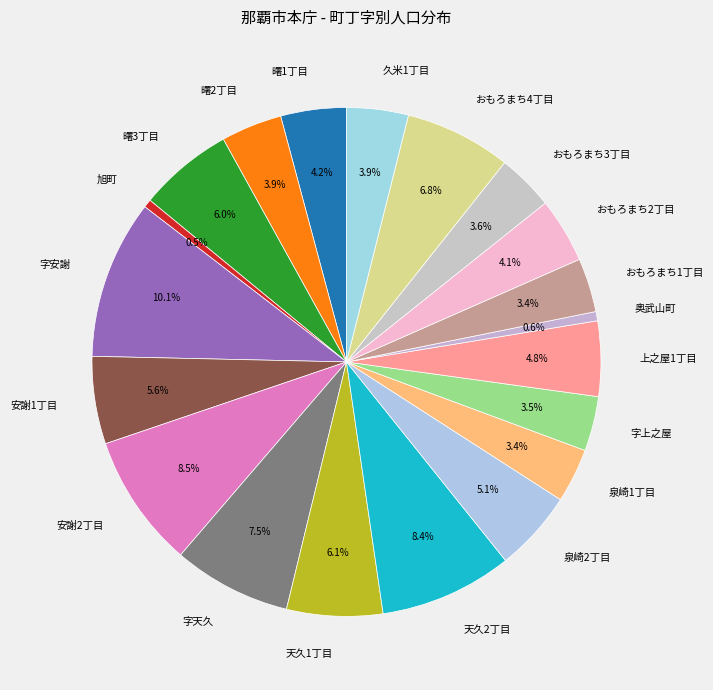

How many slices are in this pie chart?

20